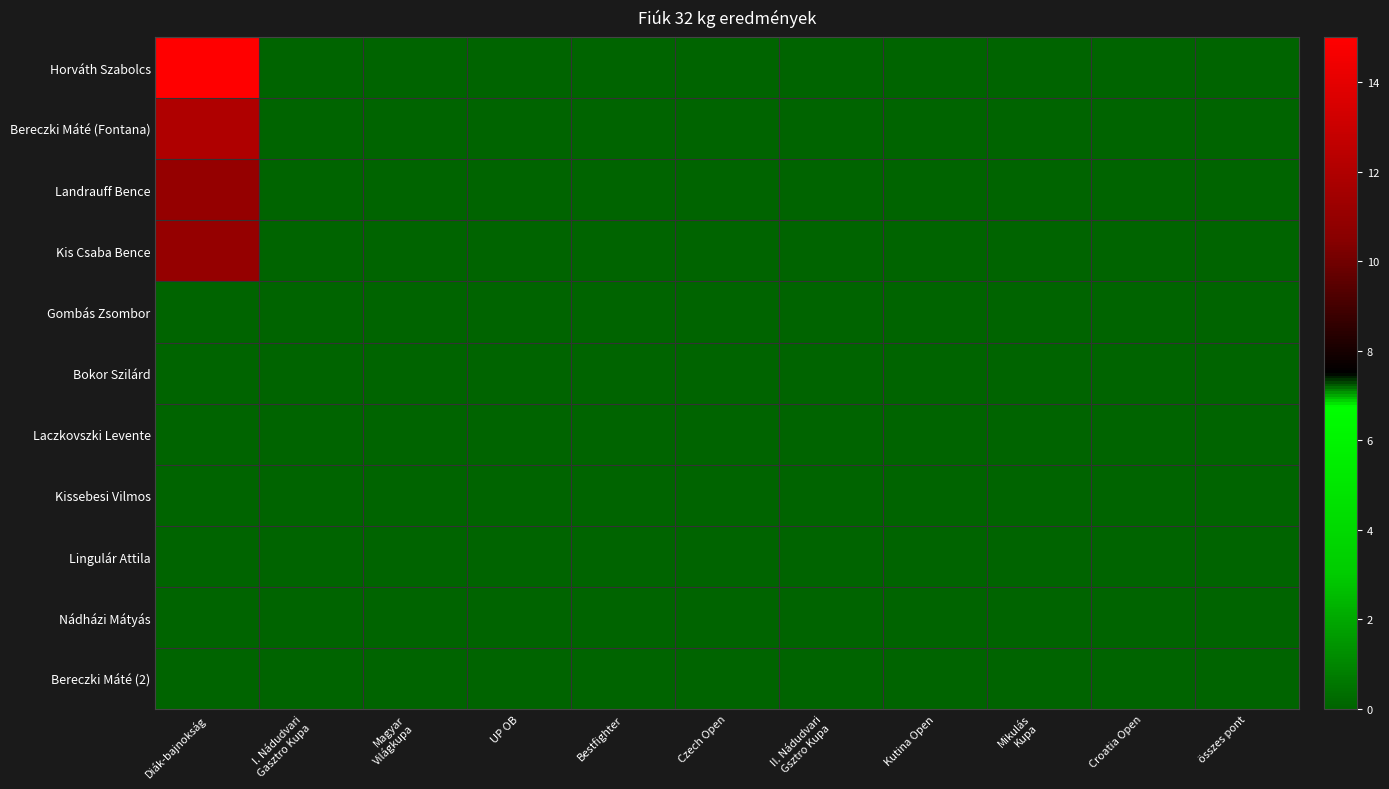

At which category is the sum across all series the highest?

Diák-bajnokság